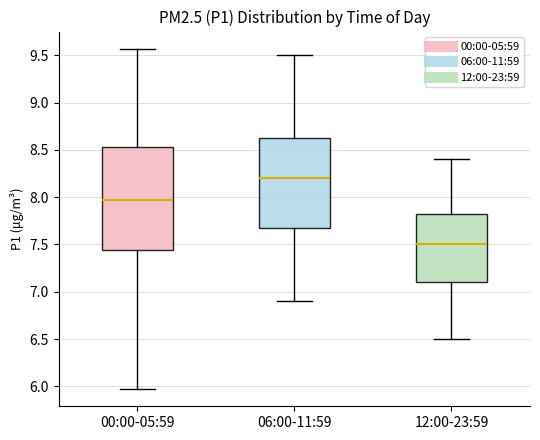

Which box's median line is the highest?

06:00-11:59